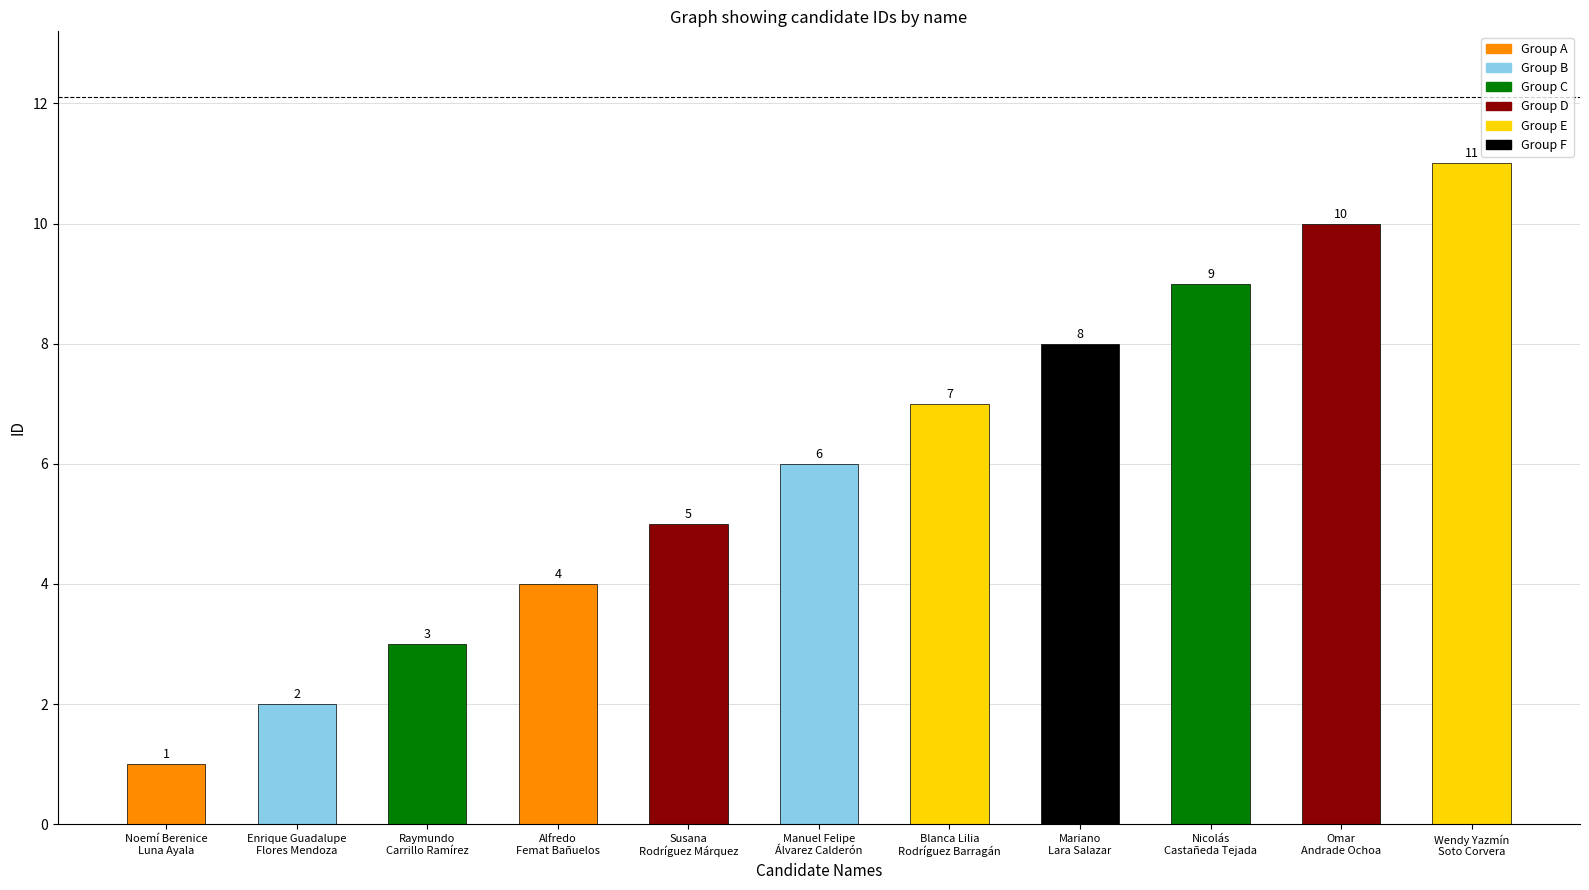

What is the change in value from Susana
Rodríguez Márquez to Mariano
Lara Salazar?

+3